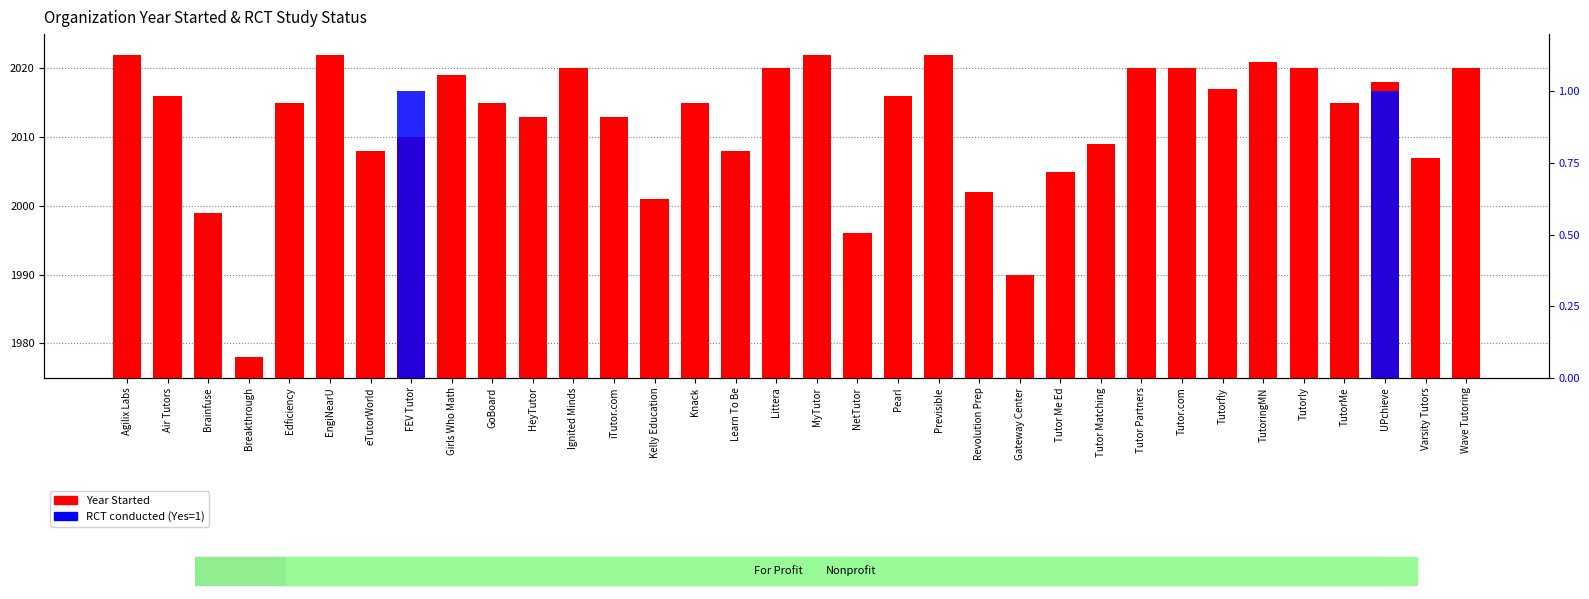

Reading left to right, what are all the values shown in this chart?

Year Started: 2022	2016	1999	1978	2015	2022	2008	2010	2019	2015	2013	2020	2013	2001	2015	2008	2020	2022	1996	2016	2022	2002	1990	2005	2009	2020	2020	2017	2021	2020	2015	2018	2007	2020
RCT conducted (Yes=1): 0	0	0	0	0	0	0	1	0	0	0	0	0	0	0	0	0	0	0	0	0	0	0	0	0	0	0	0	0	0	0	1	0	0